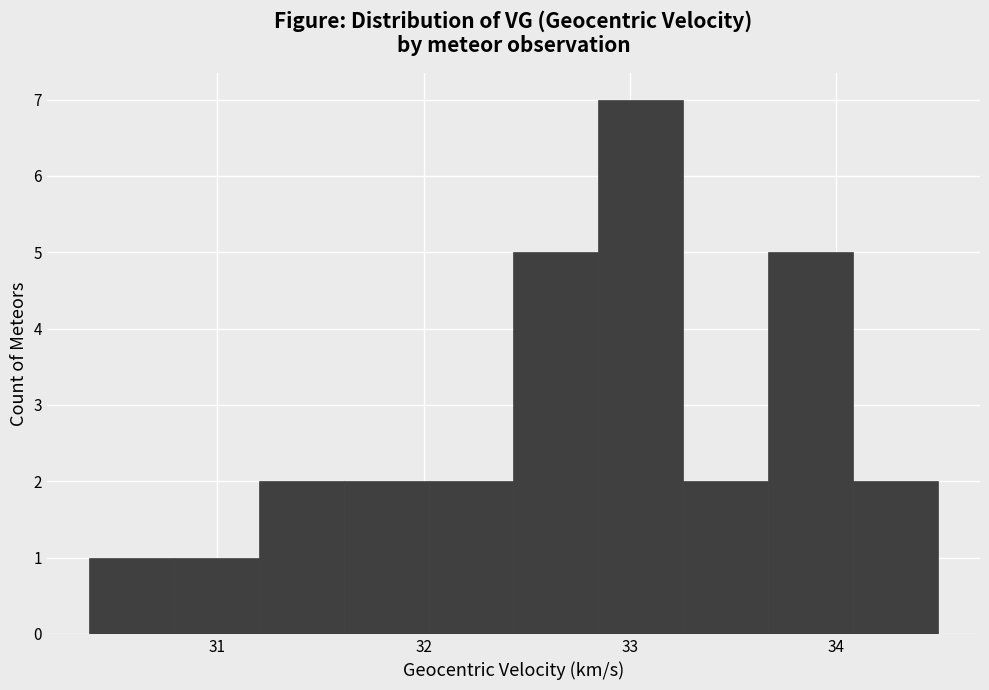

What is the height of the bar covering 31.2 to 31.6 on the x-axis? Neither the bar edges nor the heights are printed on the chart, so give them approximately, as read against the axes.

2